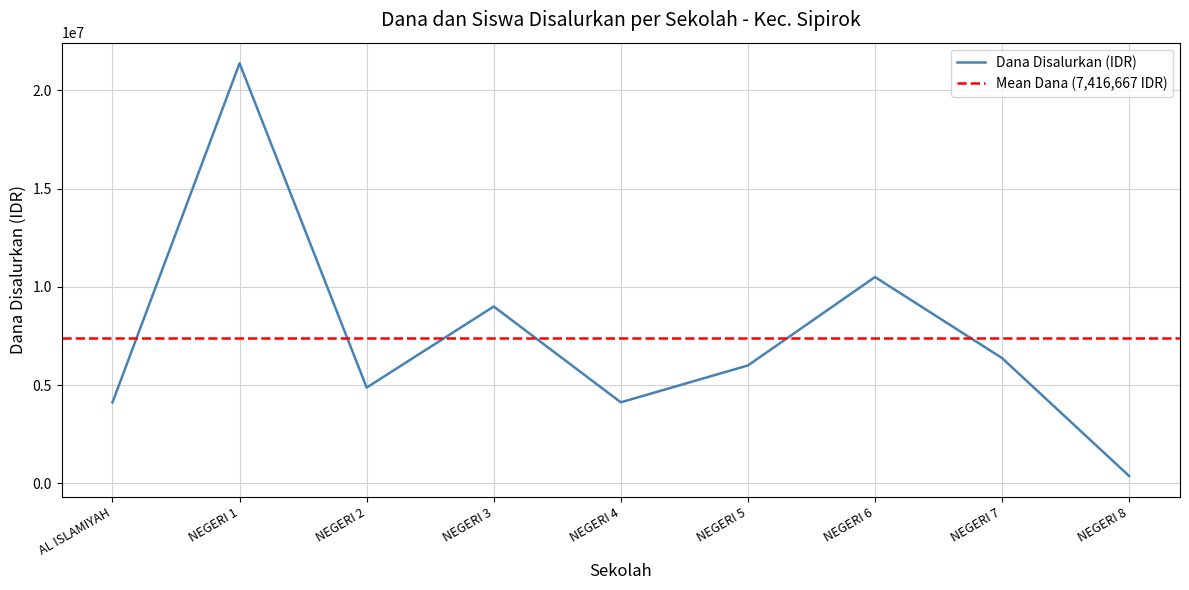

What is the difference between the maximum and minimum values?

21000000